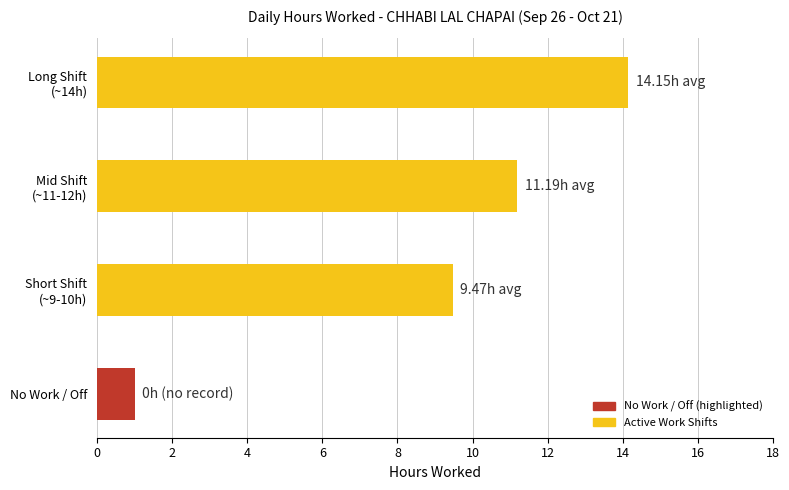

How many data points are less than 11?

2